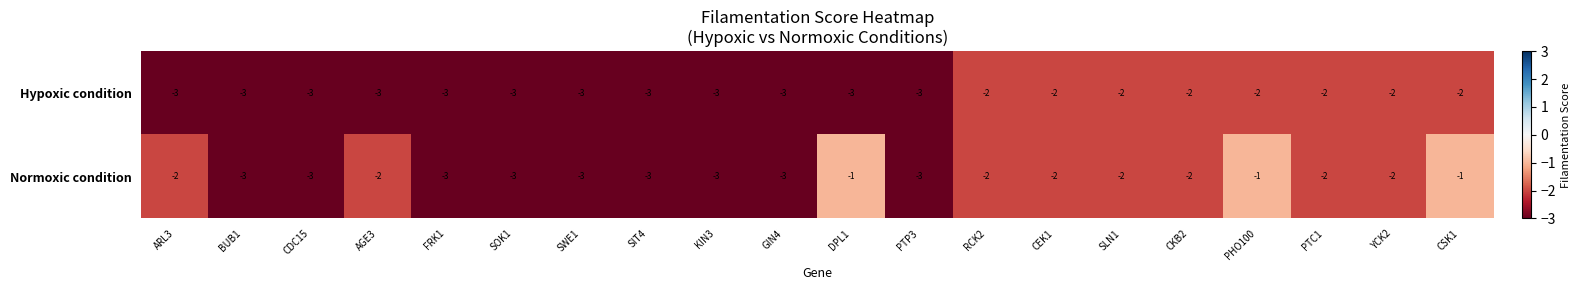

The Hypoxic condition series shows -4 at KIN3. True or false?

False